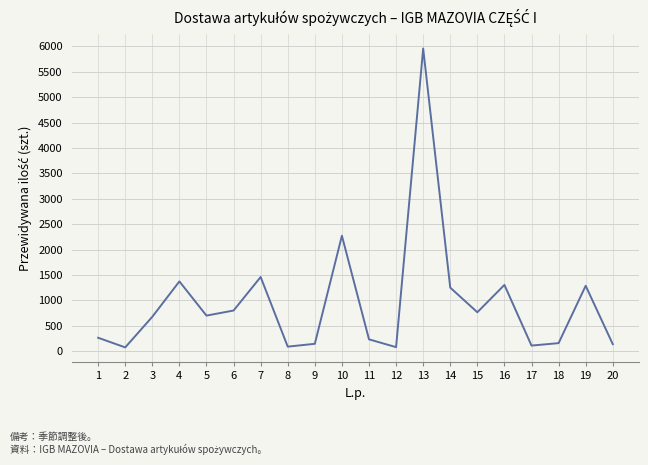

Where is the first local minimum?

2